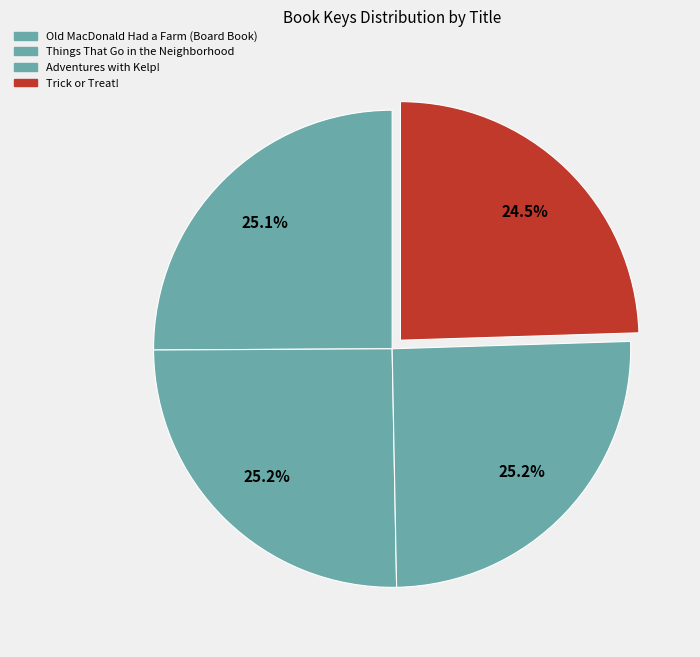

To the nearest percent, what portion does Adventures with Kelp! represent?

25%